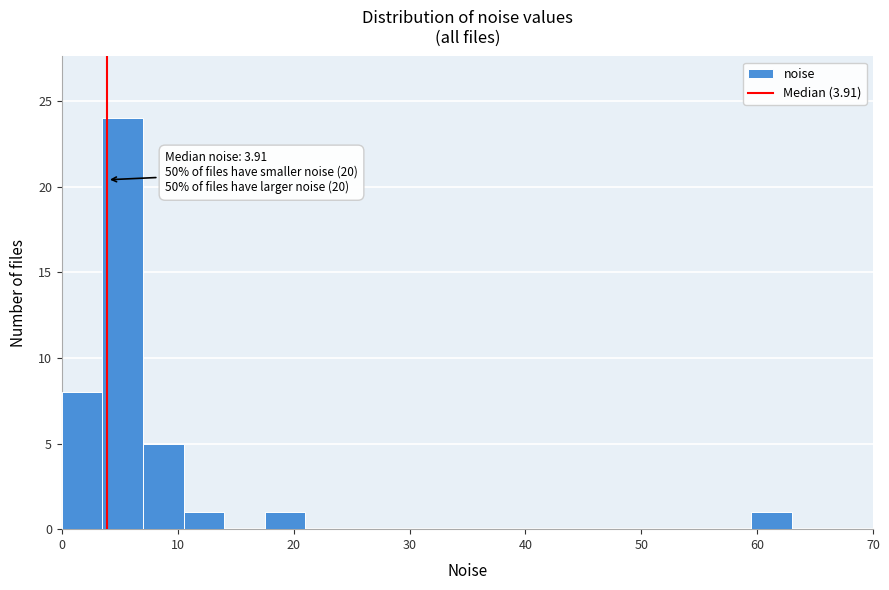

Around what value on the x-axis is the tallest bar? Give the approximate position of its centre, as read against the axis.

5